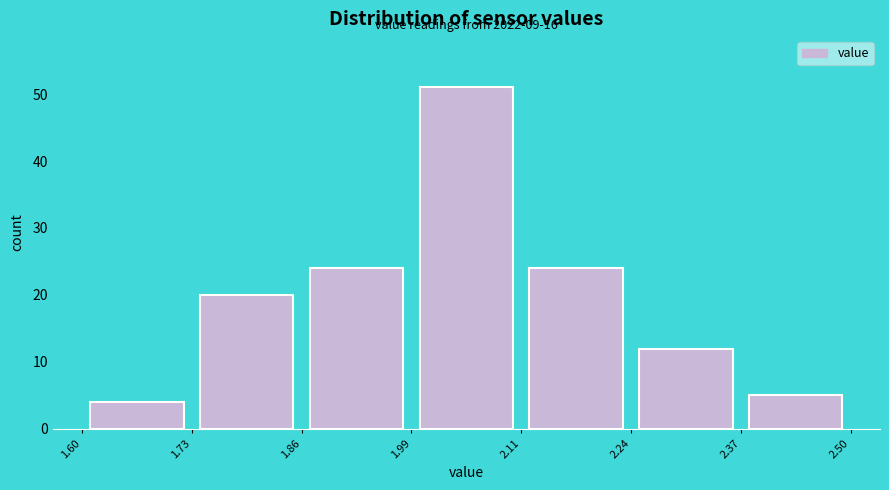

Over which range of the x-axis is the bar tallest?

1.99 to 2.11